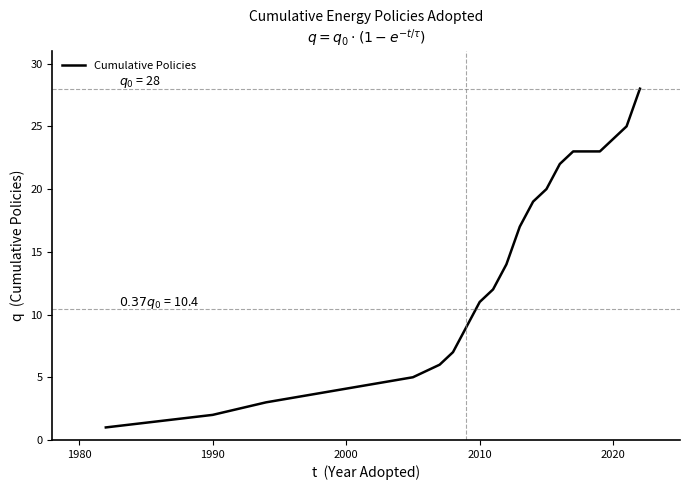

What is the maximum value shown in the chart?

28